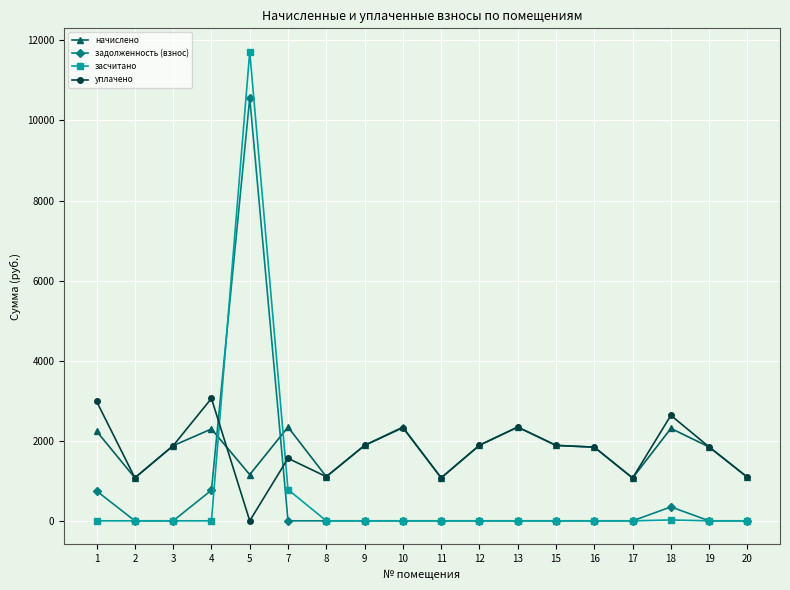

True or false: уплачено has more than 2 interior local peaks.

True